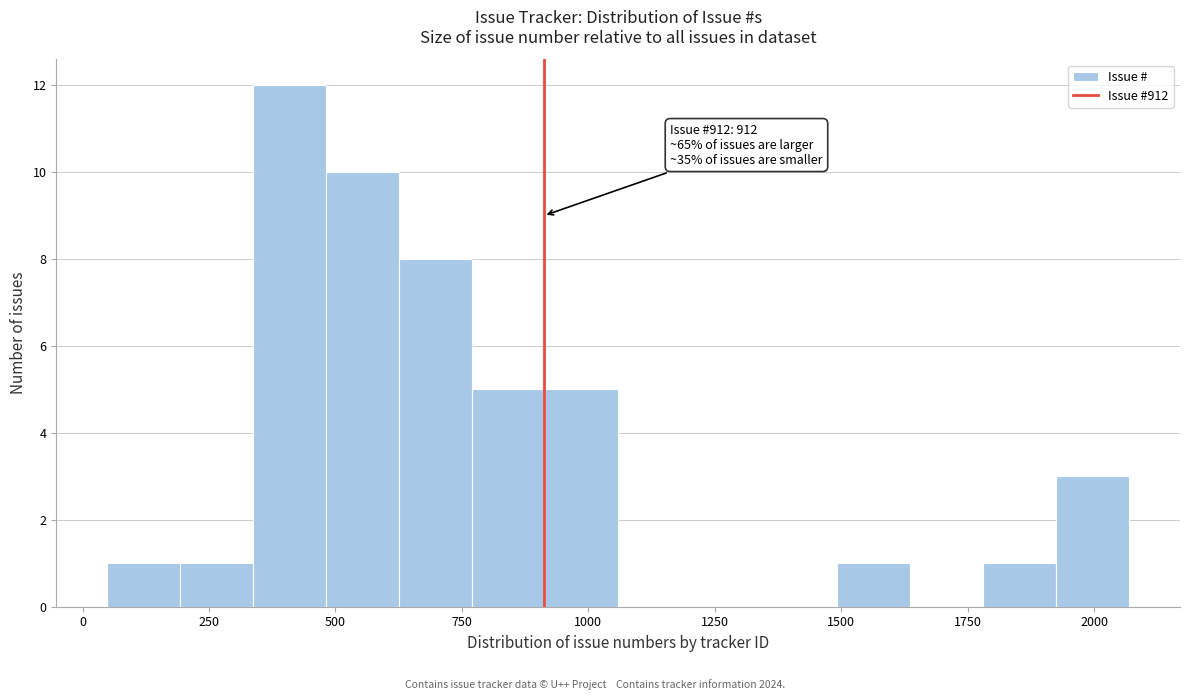

Read against the x-axis, roughly where is the centre of the tallest bar?

400